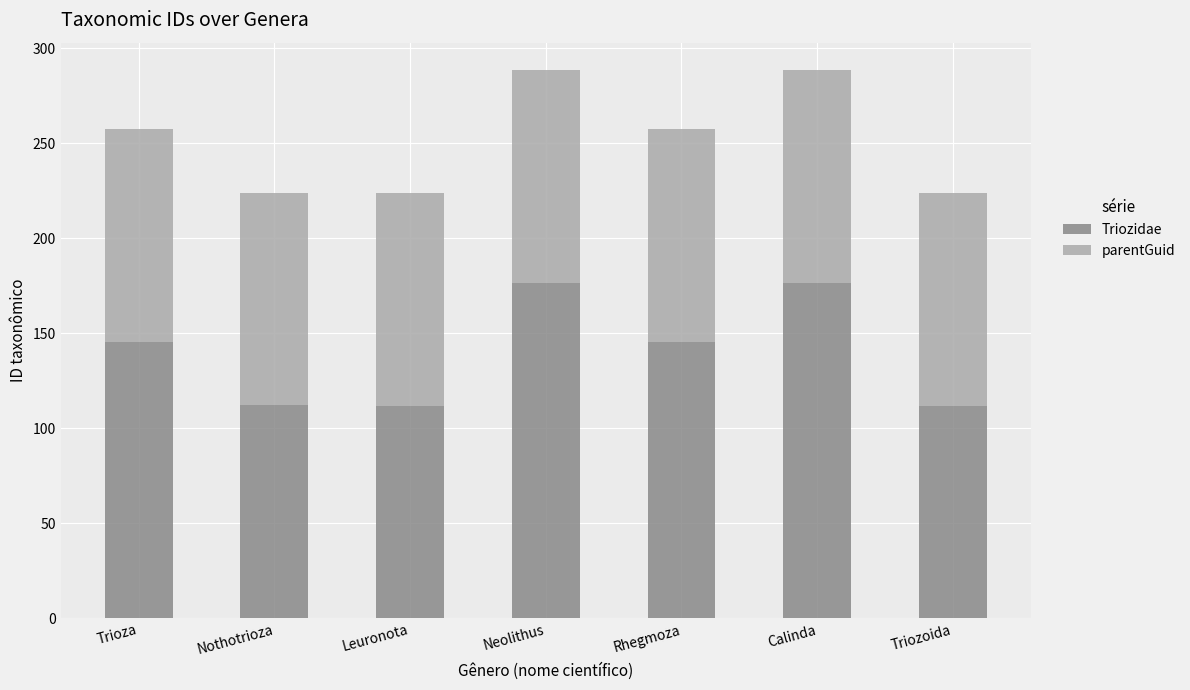

What is the approximate value of Triozidae at Neolithus?

176.6